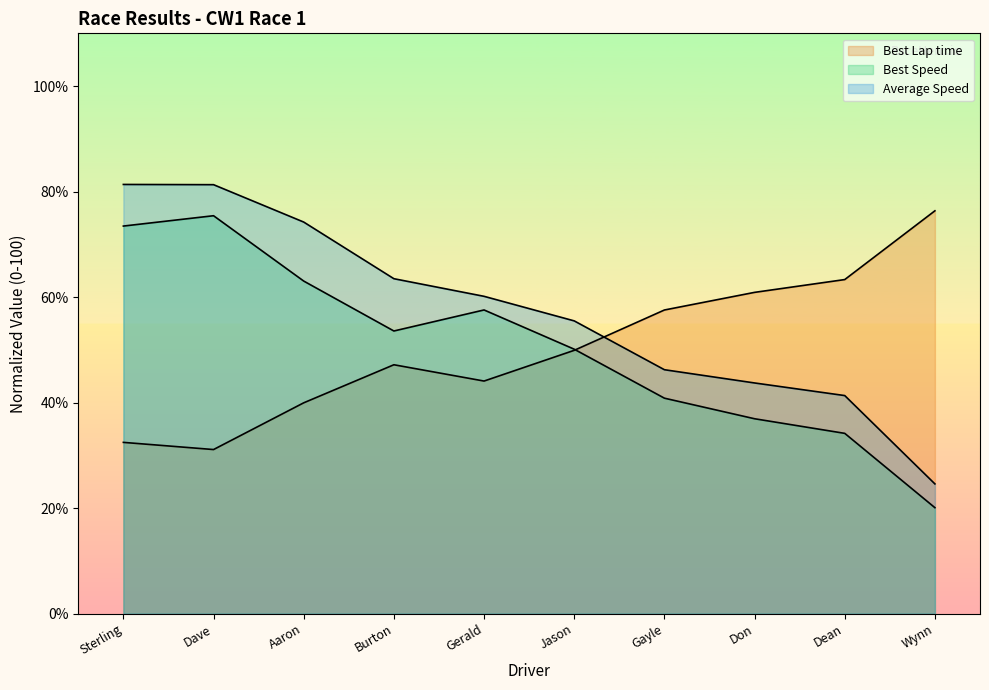

What is the value of the Best Speed point at the 1st from the left?

73.5